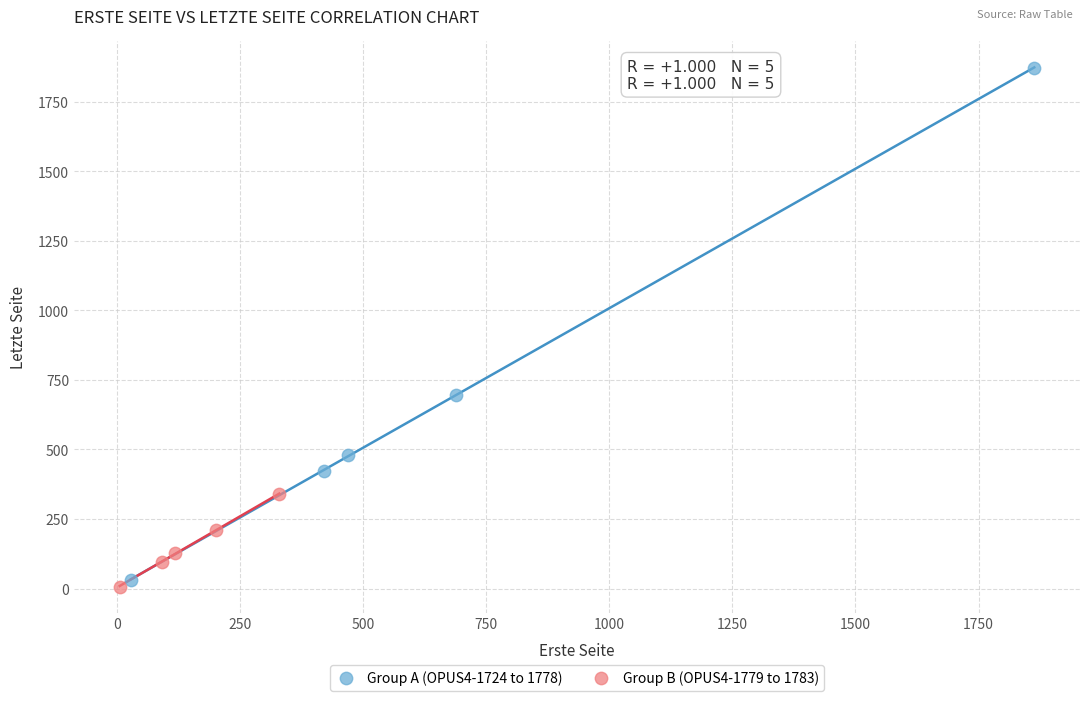

Which series has the widest spread of Y values?

Group A (OPUS4-1724 to 1778)